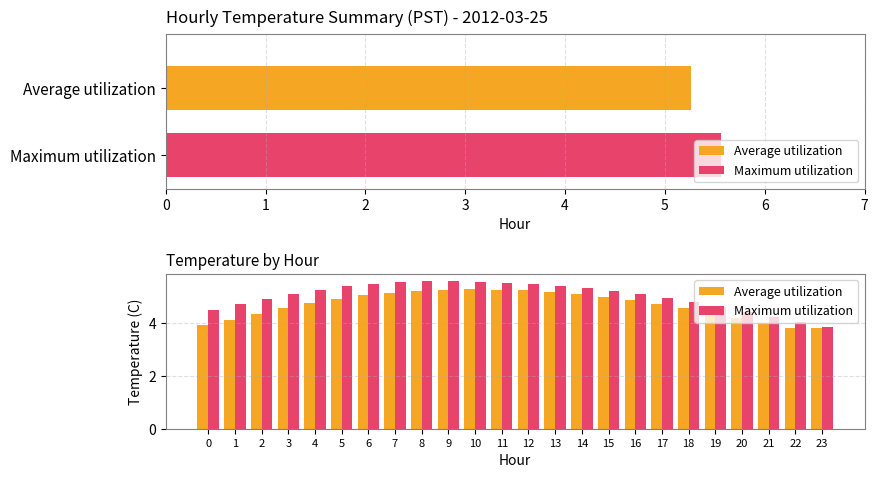

Rank the series by their average value, from lowest to highest.

Average utilization, Maximum utilization